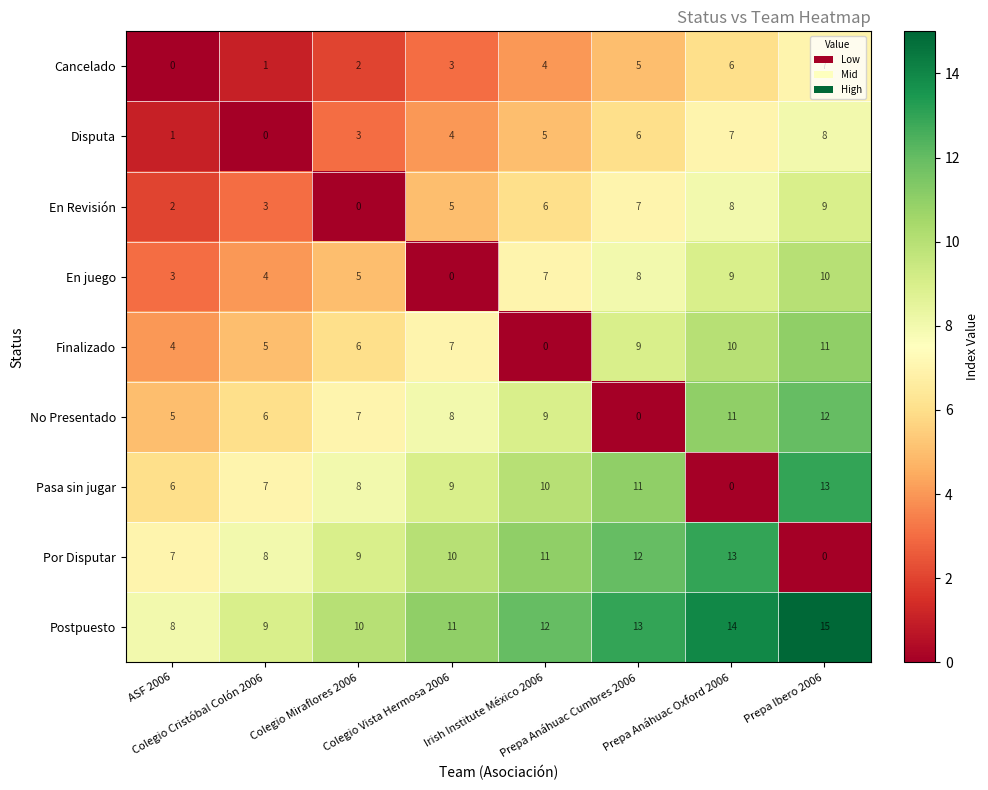

Which series has the largest total across all categories?

Postpuesto